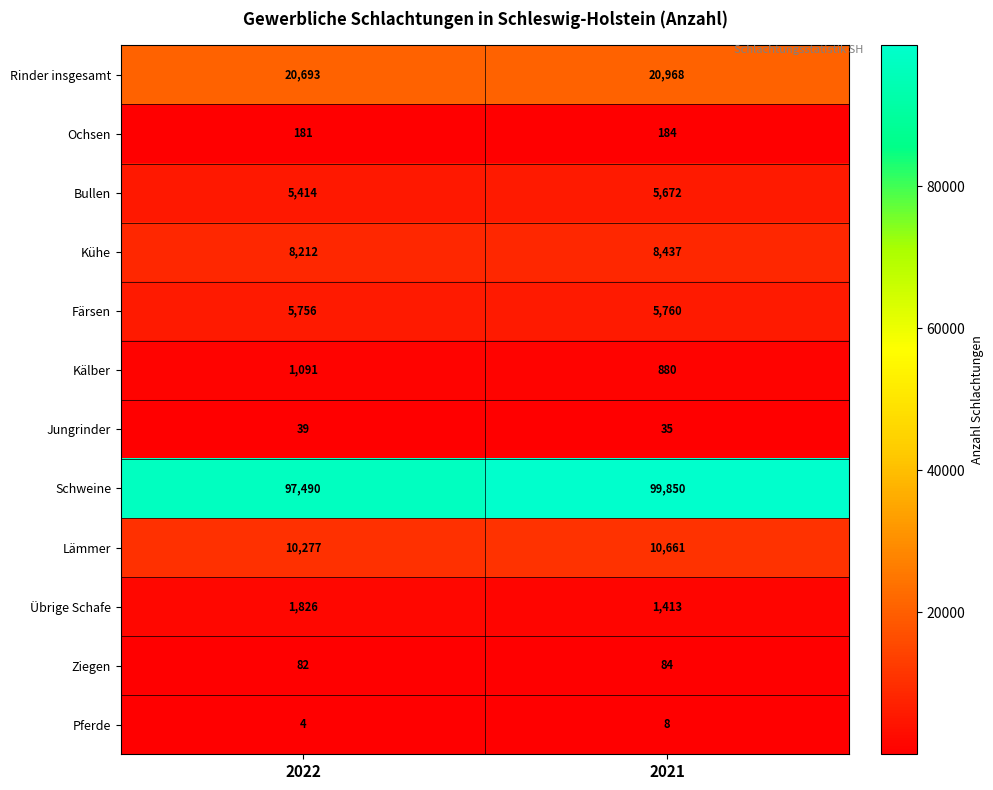

Where is Rinder insgesamt nearest to the value 20830?

2022